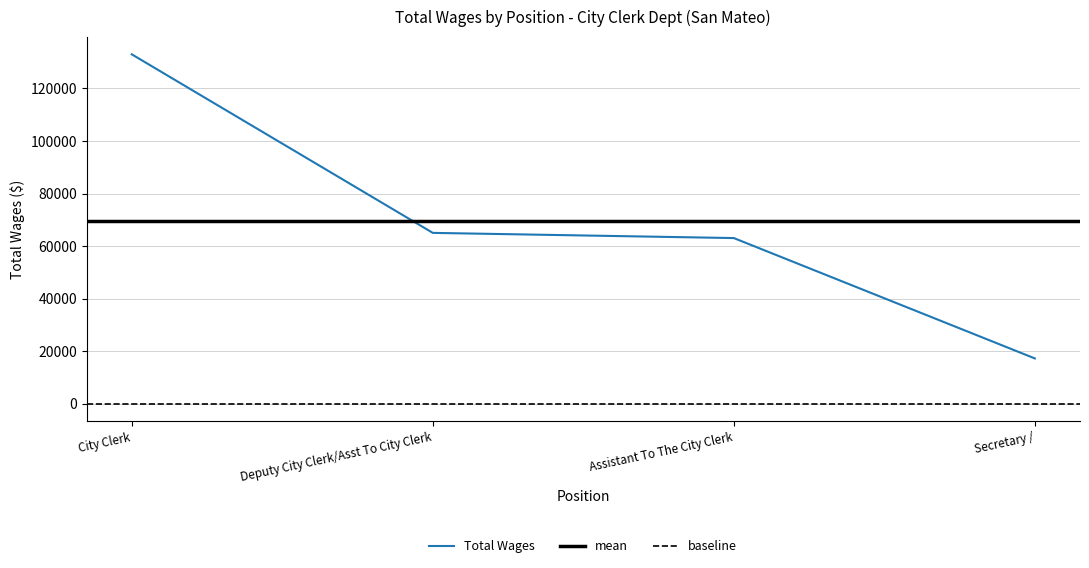

Rank the categories by value from lowest to highest.

Secretary /, Assistant To The City Clerk, Deputy City Clerk/Asst To City Clerk, City Clerk